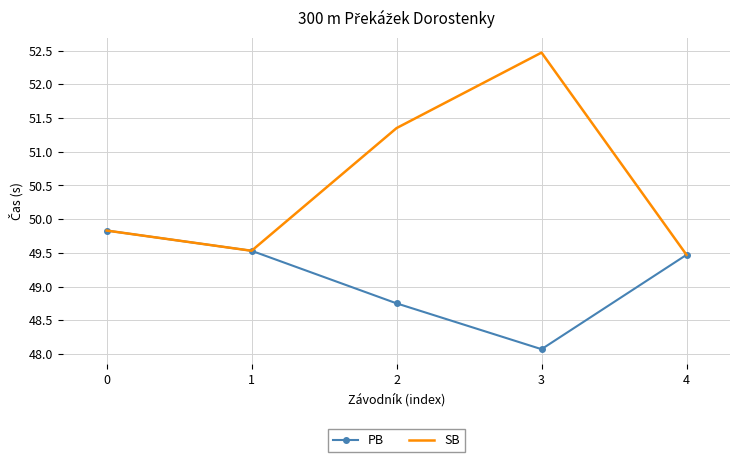

Between 3 and 4, which series saw the biggest shift?

SB